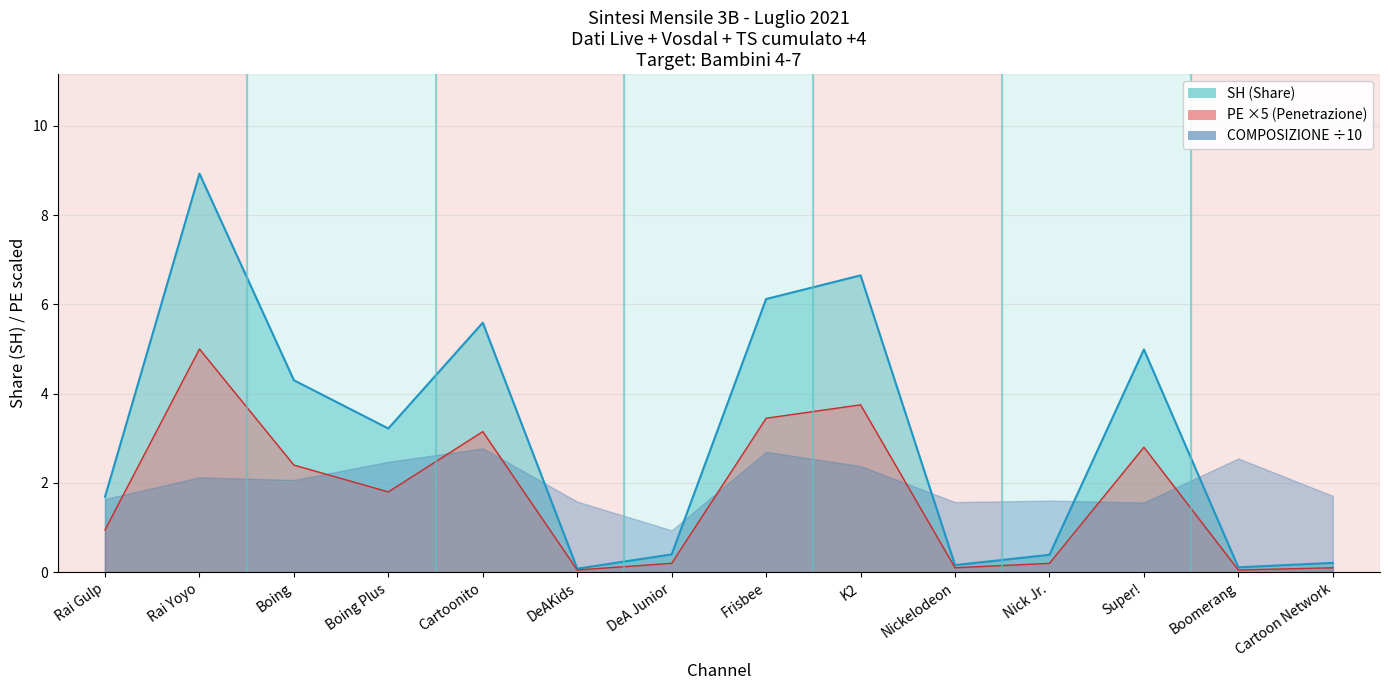

Where is SH nearest to the value 4?

Boing